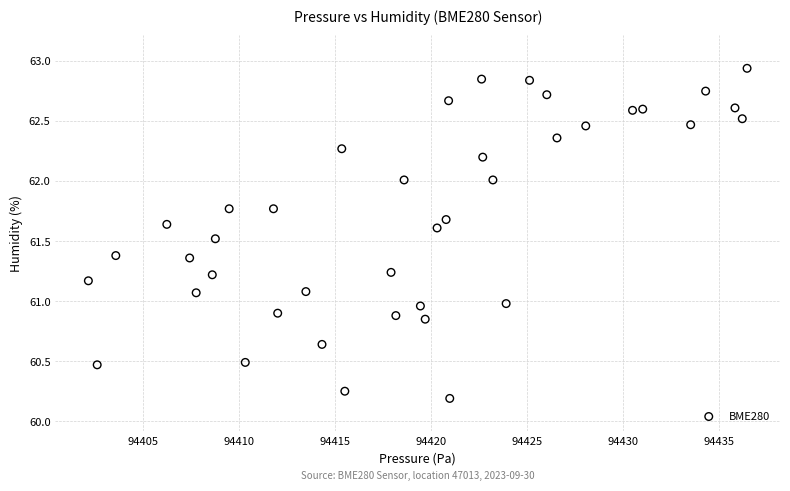

What is the range of X values (max minus min)?

34.3